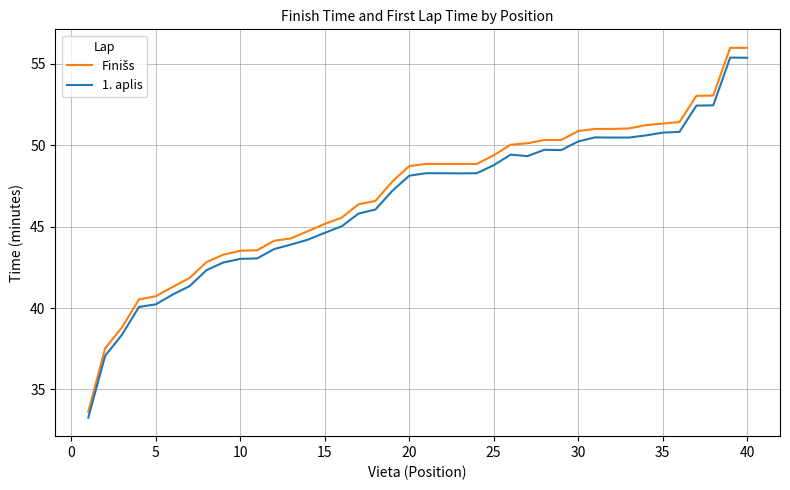

What is the maximum value for 1. aplis?

55.4